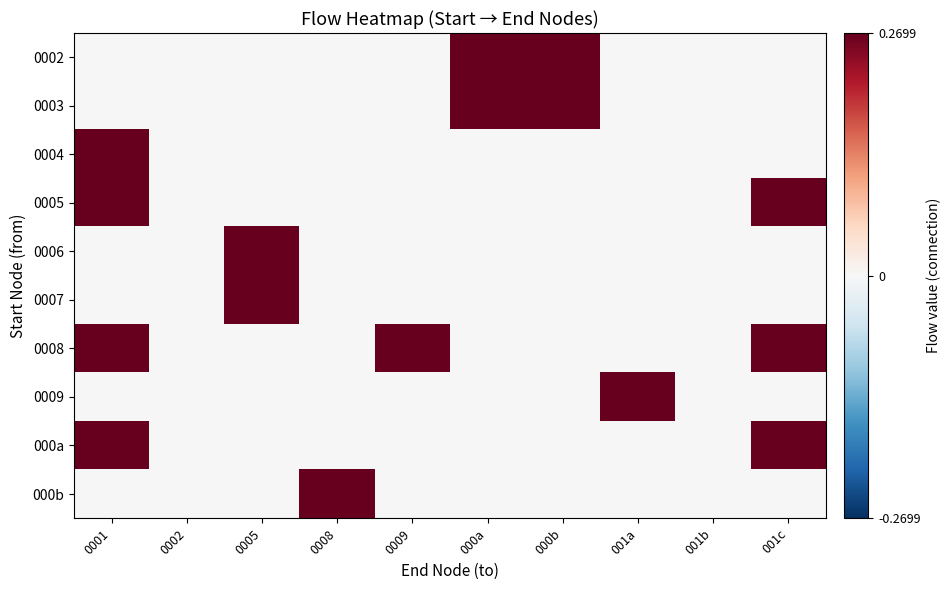

What is the total value across all series at 0001?

1.1